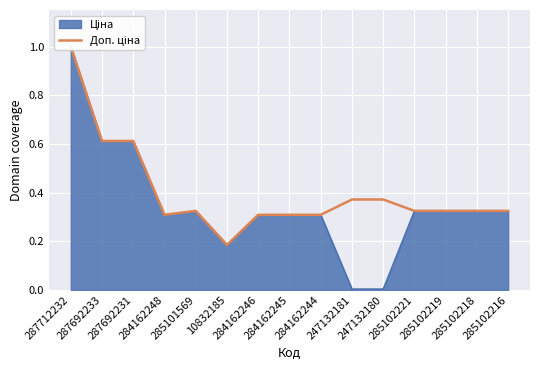

How many values are between 0 and 1?

15